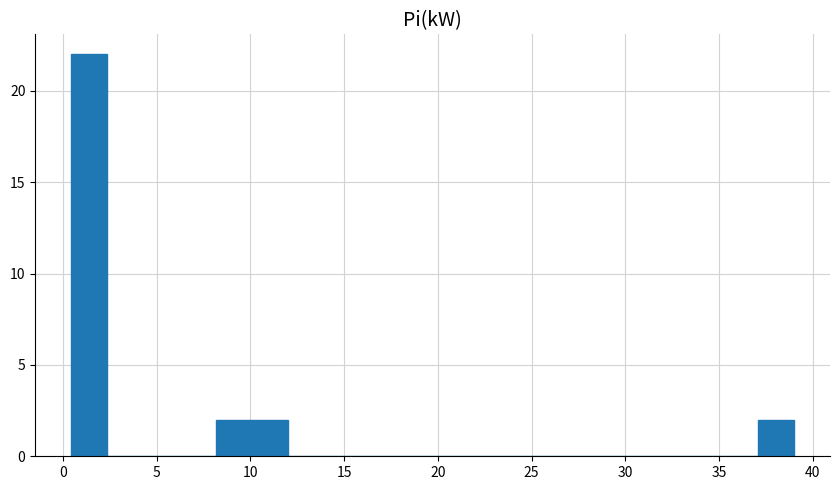

Around what value on the x-axis is the tallest bar? Give the approximate position of its centre, as read against the axis.

1.5